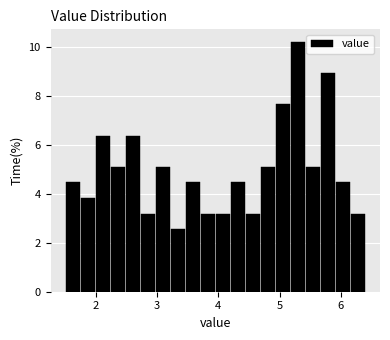

Read against the x-axis, roughly where is the centre of the tallest bar?

5.3